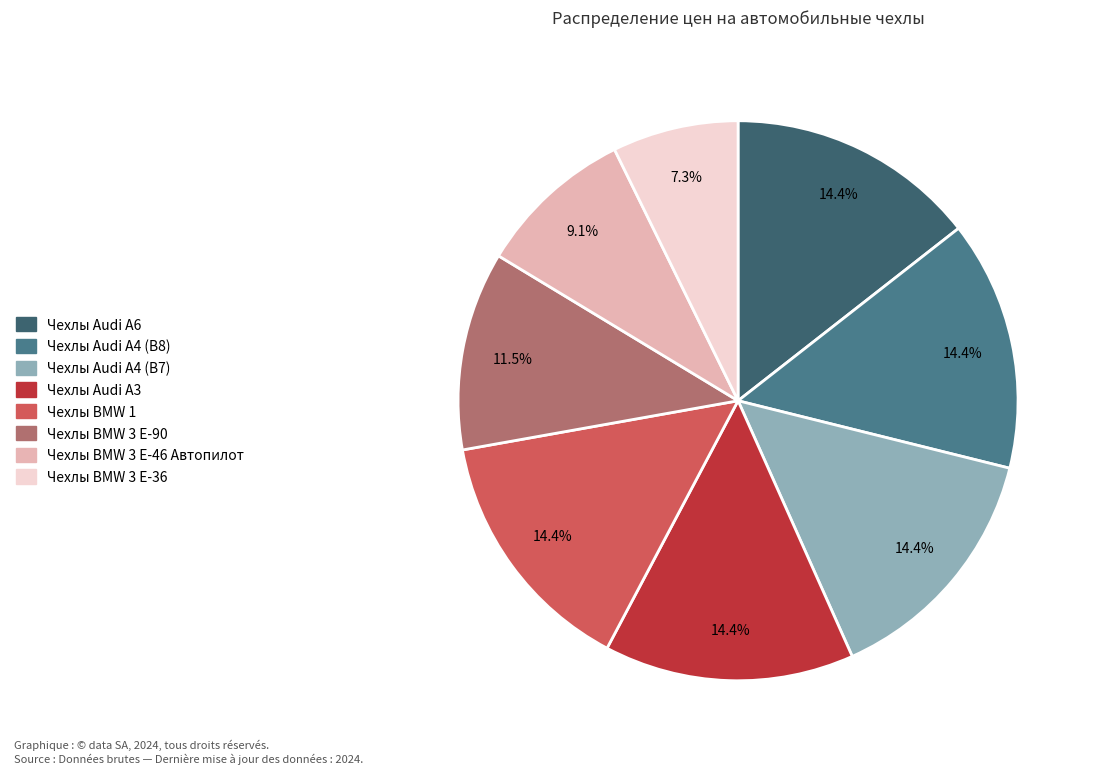

Which slice is the largest?

Чехлы Audi A6